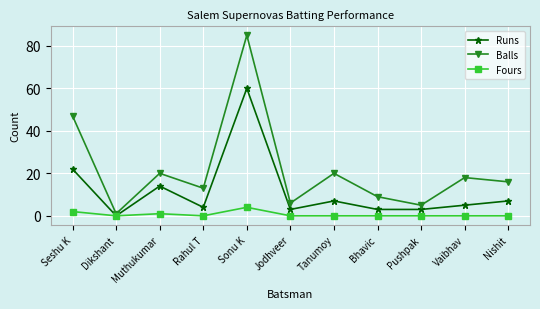

Between Muthukumar and Jodhveer, which series saw the biggest shift?

Balls